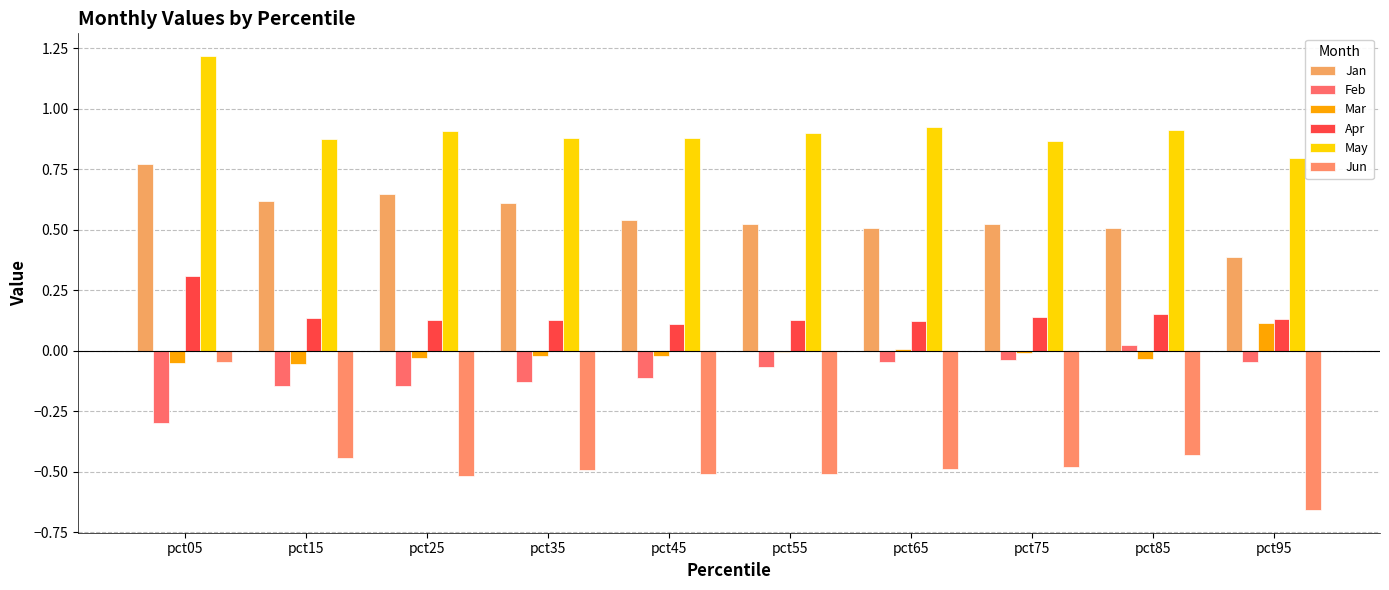

What is the sum of the Jun values at pct85 and pct05?

-0.5